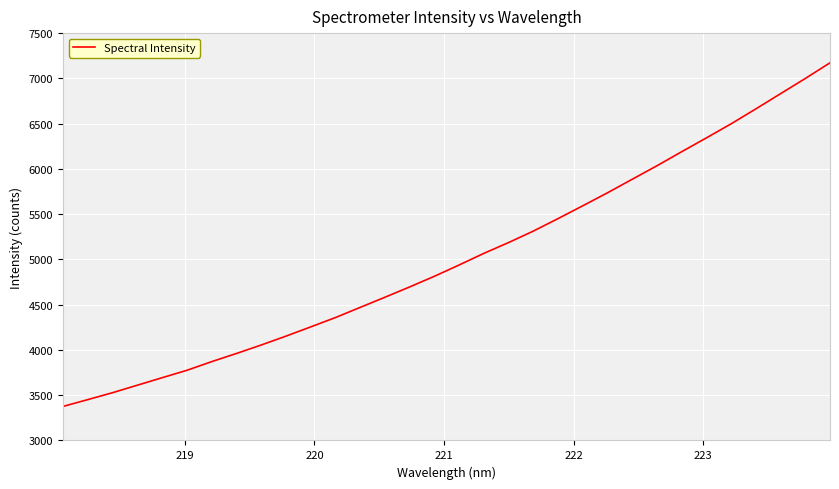

What is the greatest value displayed?

7171.7